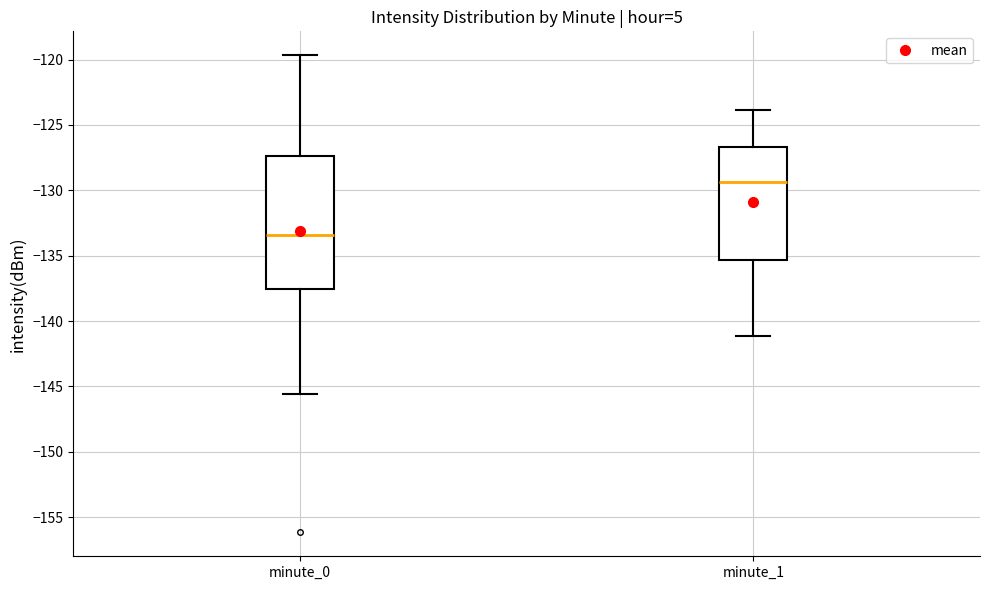

Where does the upper whisker of the box for minute_0 end on the y-axis? The values are not printed on the chart, so give them approximately, as read against the axis.

-119.5